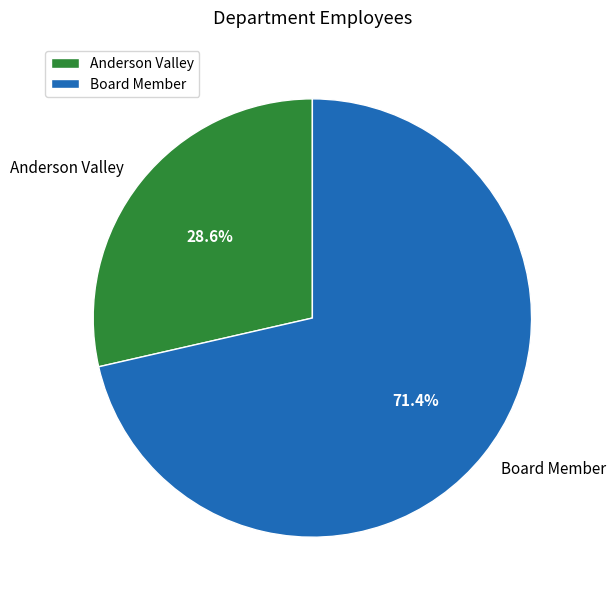

How many segments does this pie chart have?

2